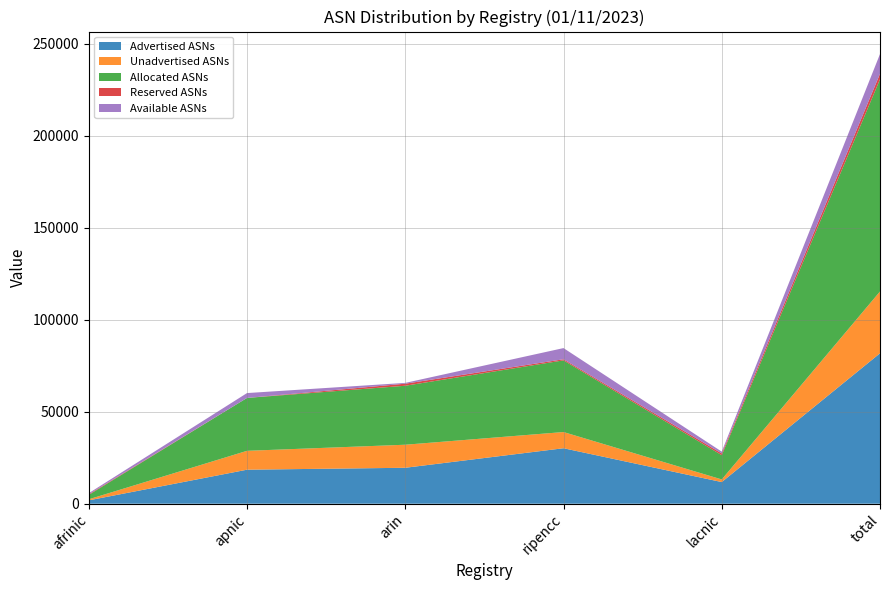

Reading right to left, list all the values displayed in this chart.

Advertised ASNs: 81727	11758	30141	19524	18480	1824
Unadvertised ASNs: 33585	1425	8802	12524	10258	576
Allocated ASNs: 115312	13183	38943	32048	28738	2400
Reserved ASNs: 3002	935	598	1114	0	355
Available ASNs: 10707	985	6074	436	2641	571